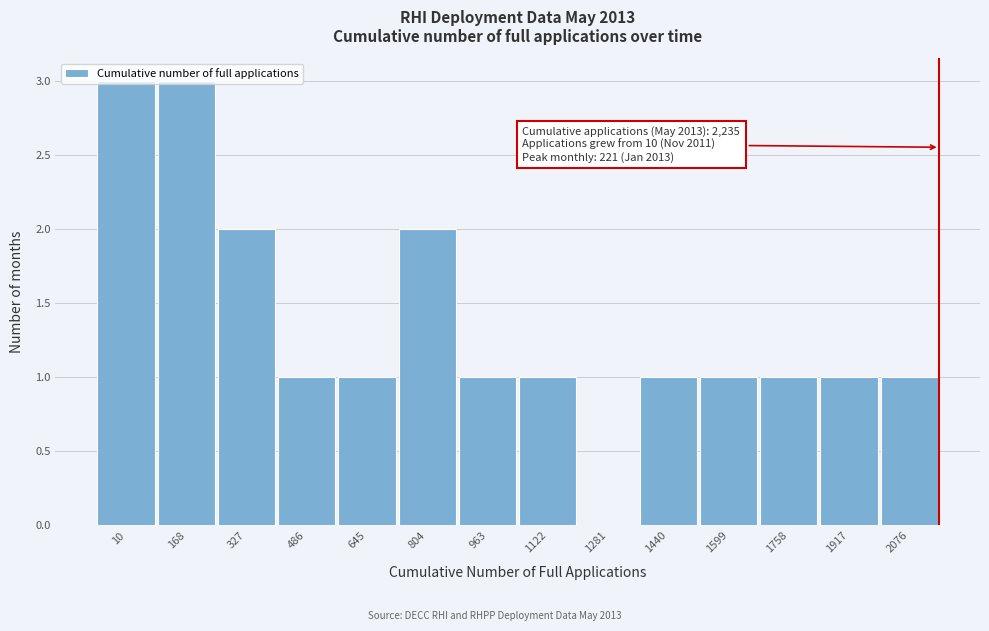

True or false: the data shows 1 at 327.

False